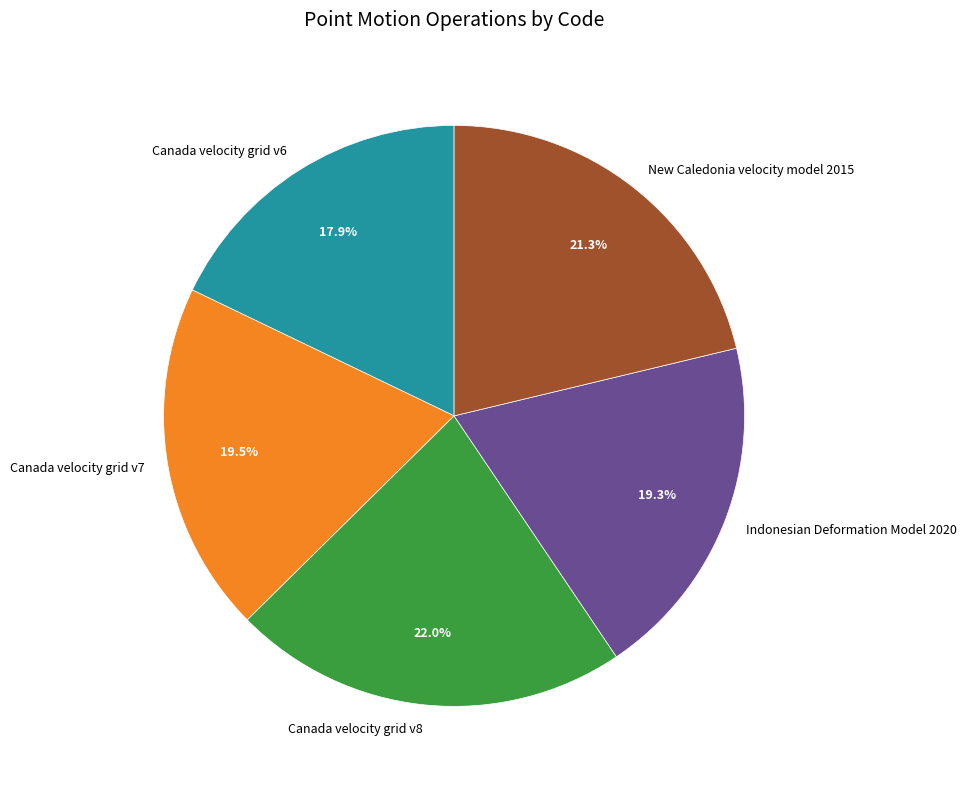

Between Canada velocity grid v8 and New Caledonia velocity model 2015, which is larger?

Canada velocity grid v8